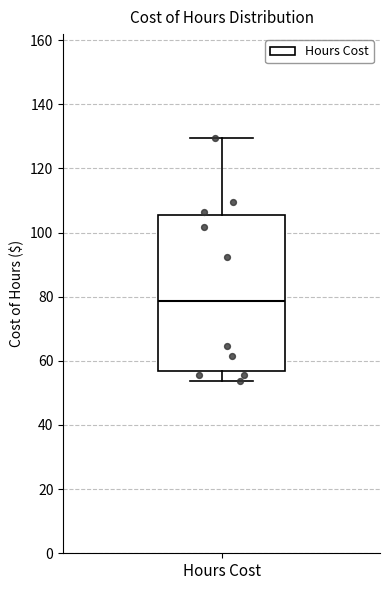

Transcribe this box plot: give where the median line is, the range the box spans, and where the two whiskers end, as read against the y-axis. The values are not printed on the chart, so give them approximately, as read against the axis.

median 78, box 56 to 106, whiskers 54 to 130